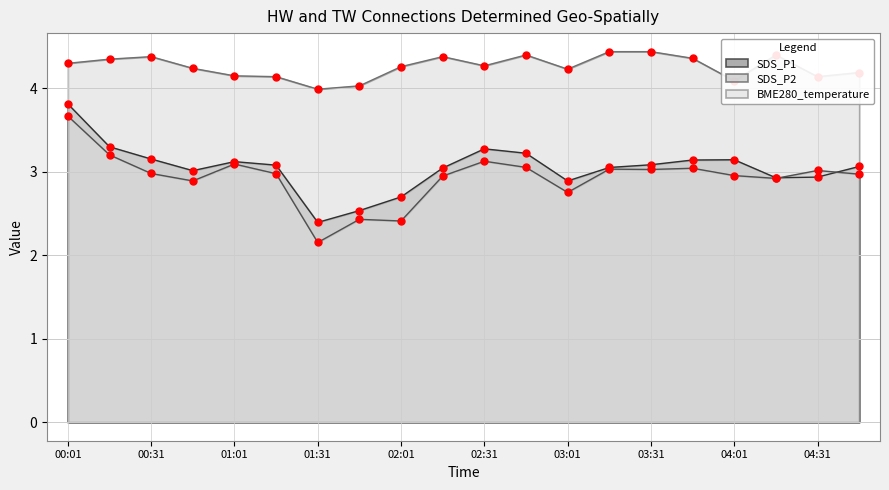

At which category is the sum across all series the highest?

00:01